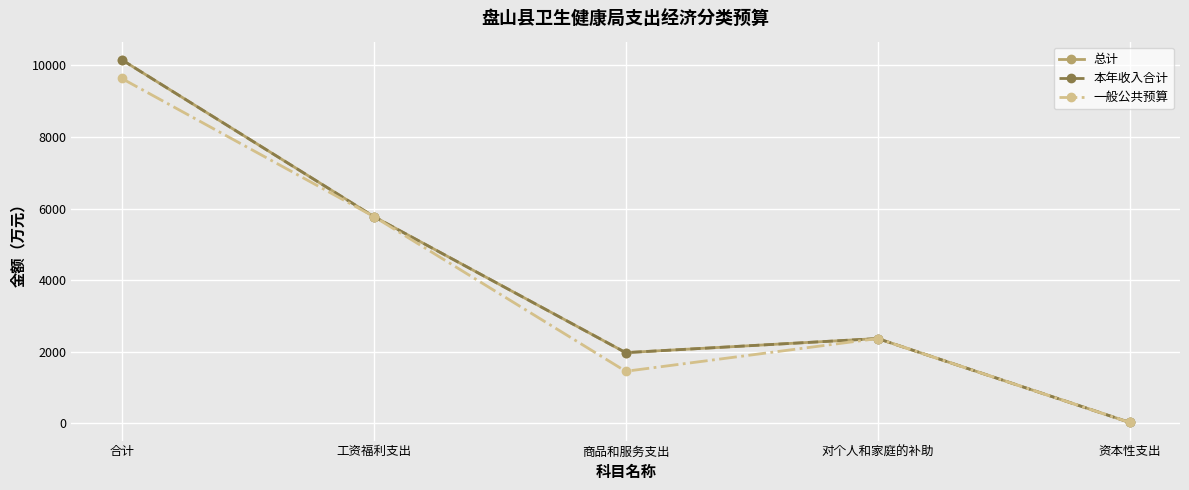

What is the label of the 2nd point from the left?

工资福利支出